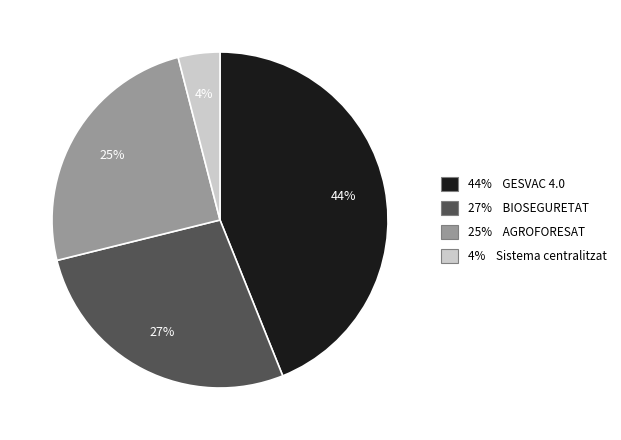

Count the number of slices in the pie.

4